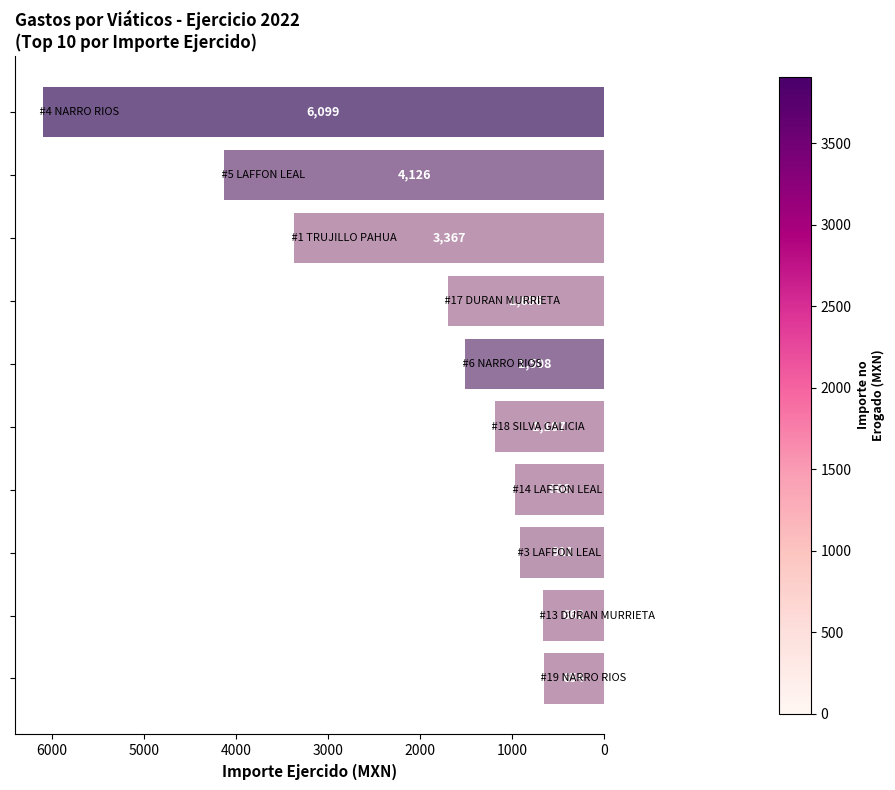

What is the smallest value displayed?

654.2